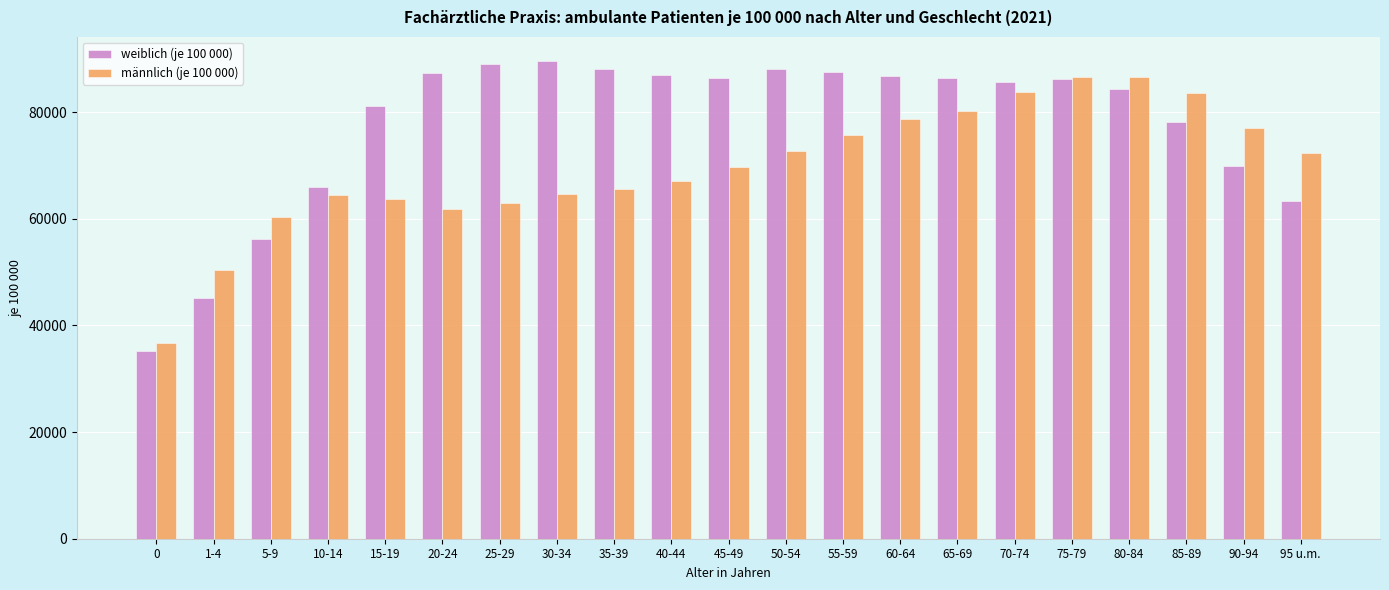

What is the highest value of the männlich (je 100 000) series?

86577